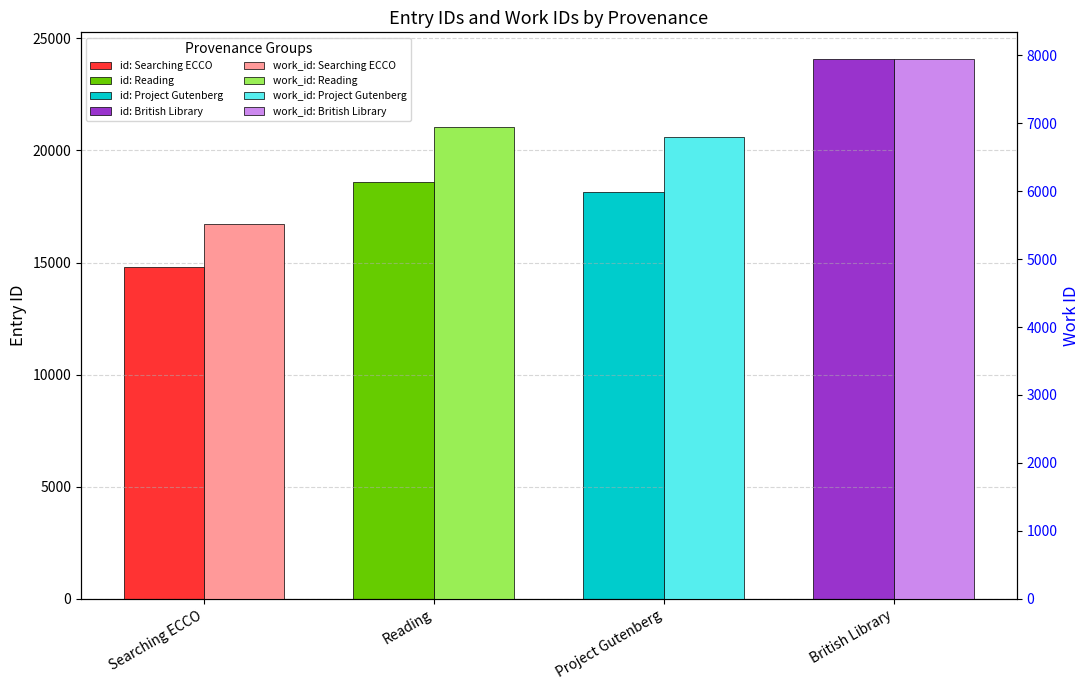

How many data points in work_id are less than 6946?

2